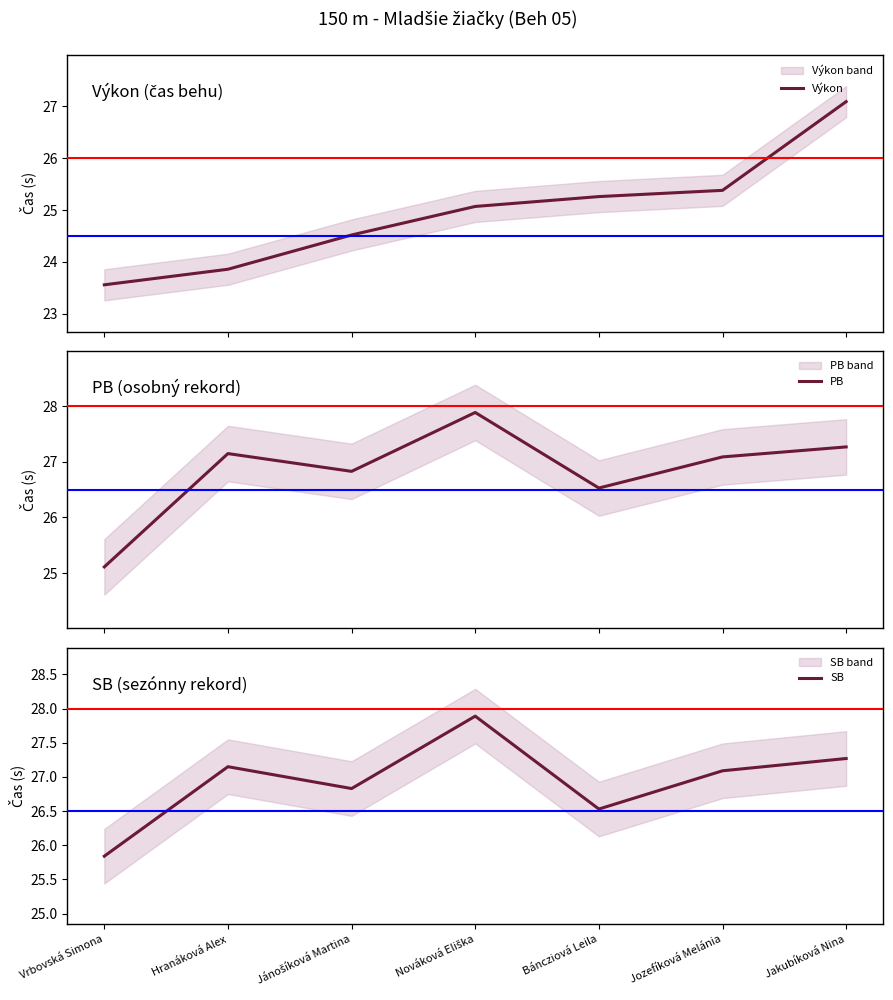

What position from the left is Nováková Eliška?

4